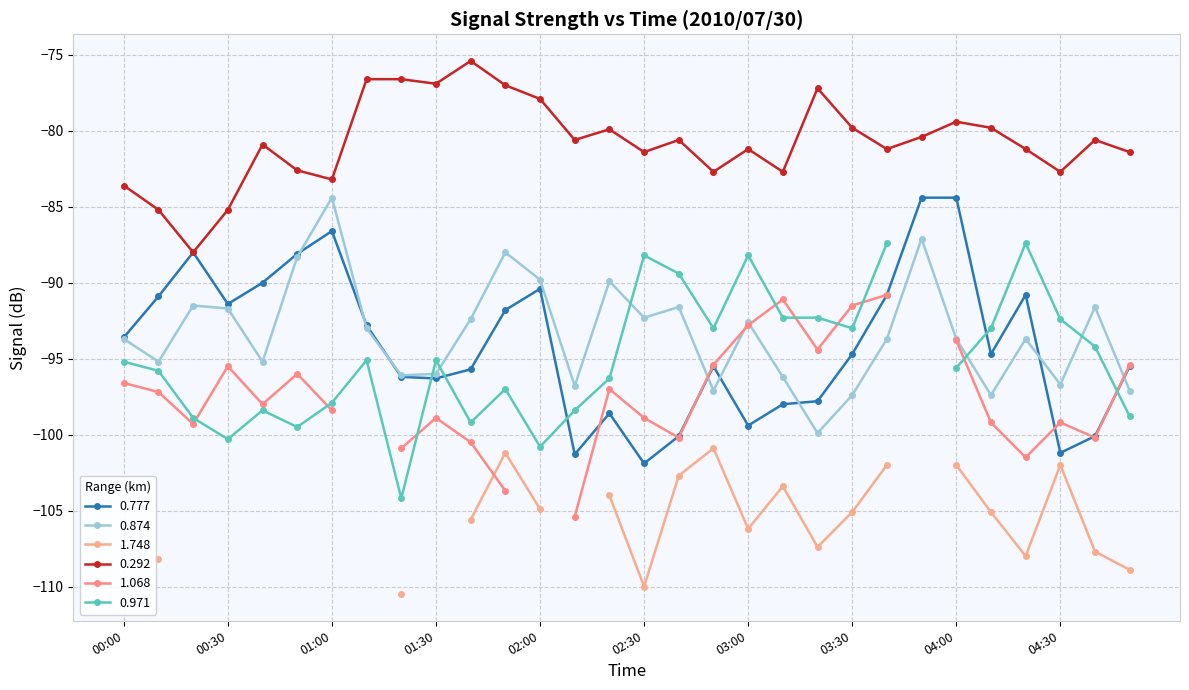

True or false: 0.292 has more than 0 points higher than both neighbors.

True